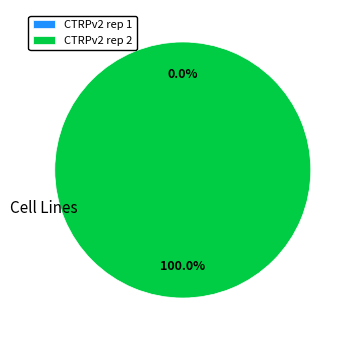

What is the change in value from CTRPv2 rep 1 to CTRPv2 rep 2?

+1.5